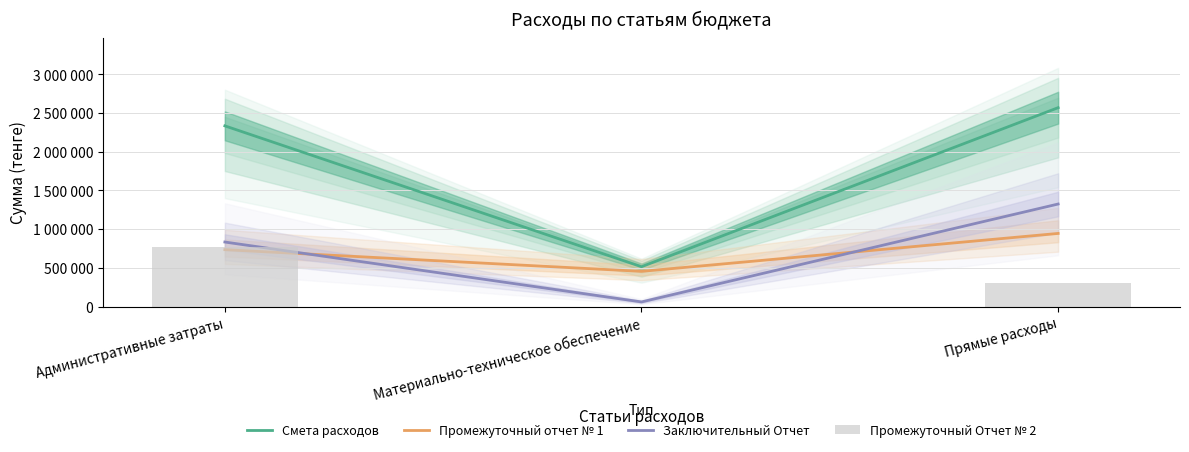

Which series has the largest range (max minus min)?

Смета расходов